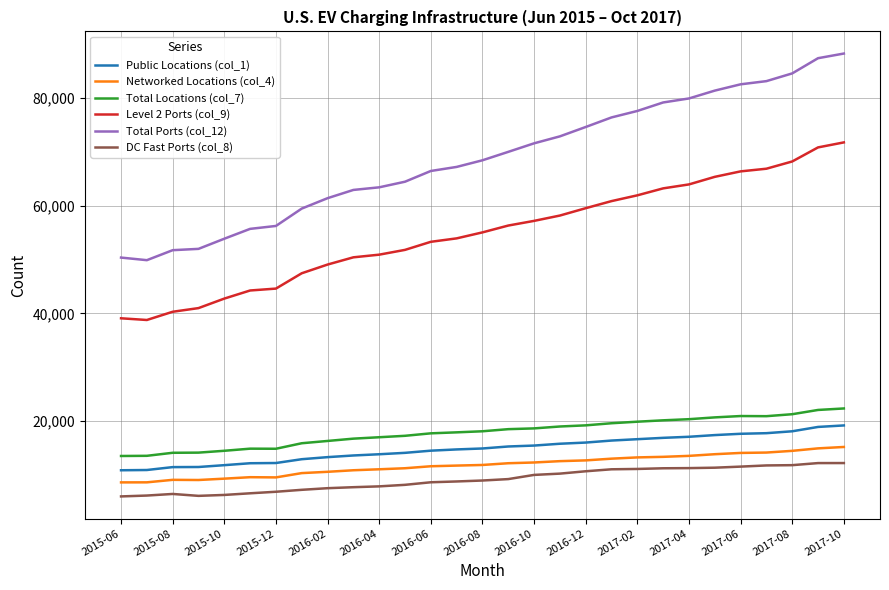

What is the maximum value for Total Locations (col_7)?

22347